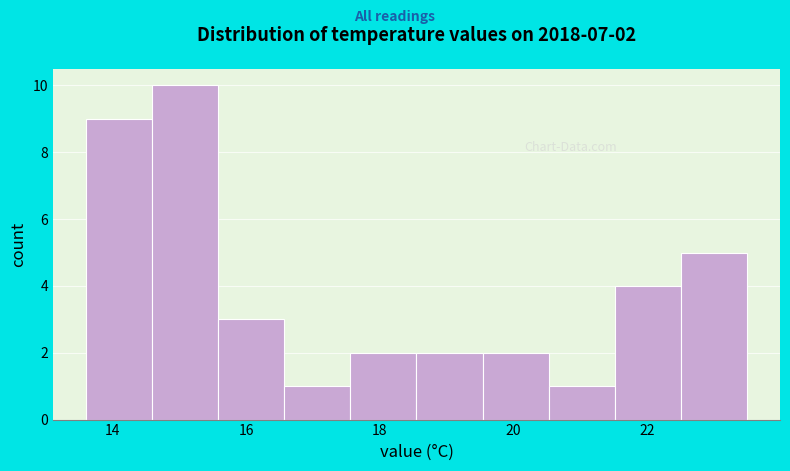

Over which range of the x-axis is the bar tallest?

14.6 to 15.6